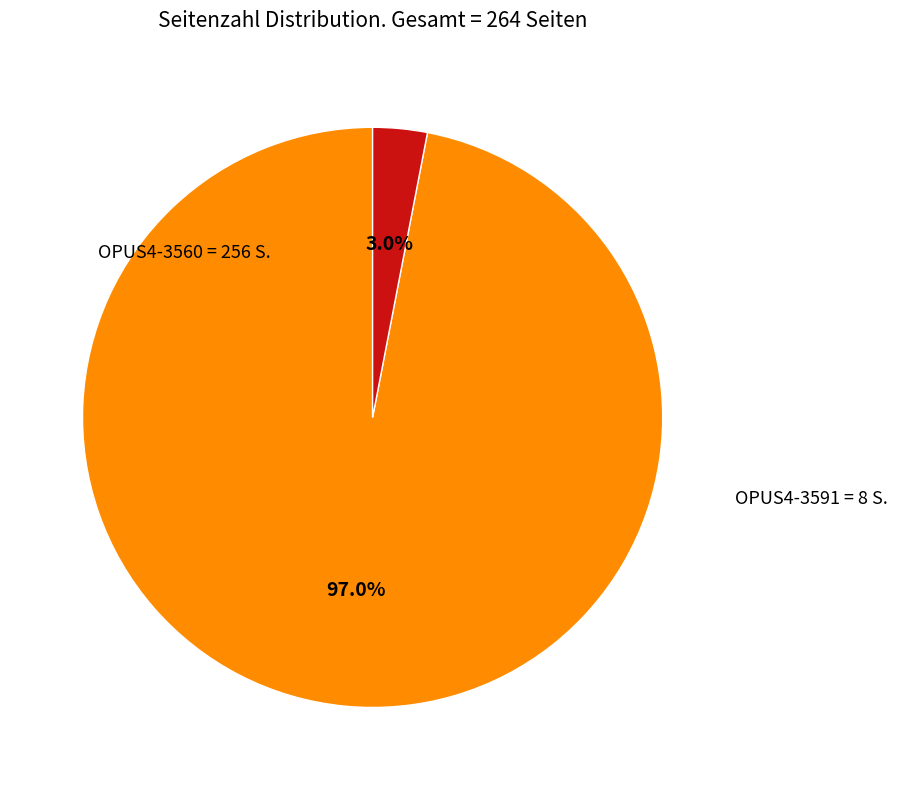

Does any single category account for the majority?

Yes